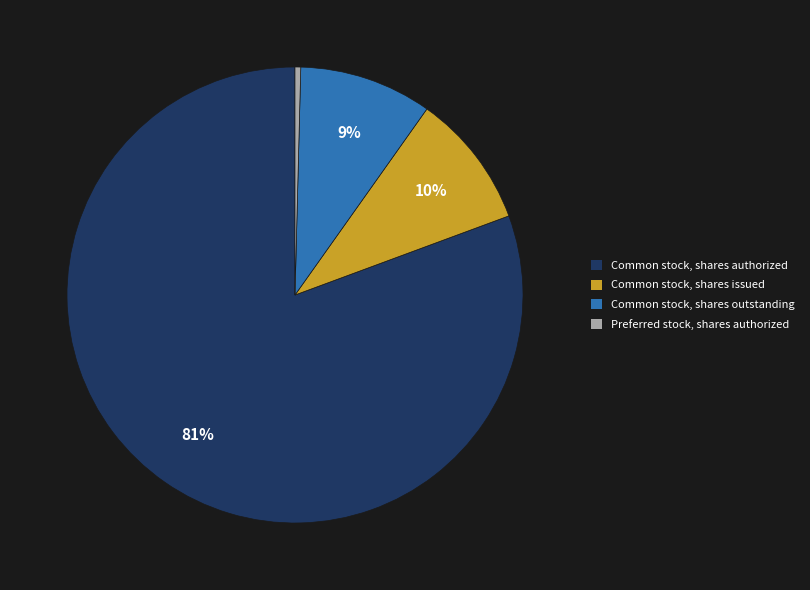

Is Common stock, shares authorized the majority of the pie?

Yes